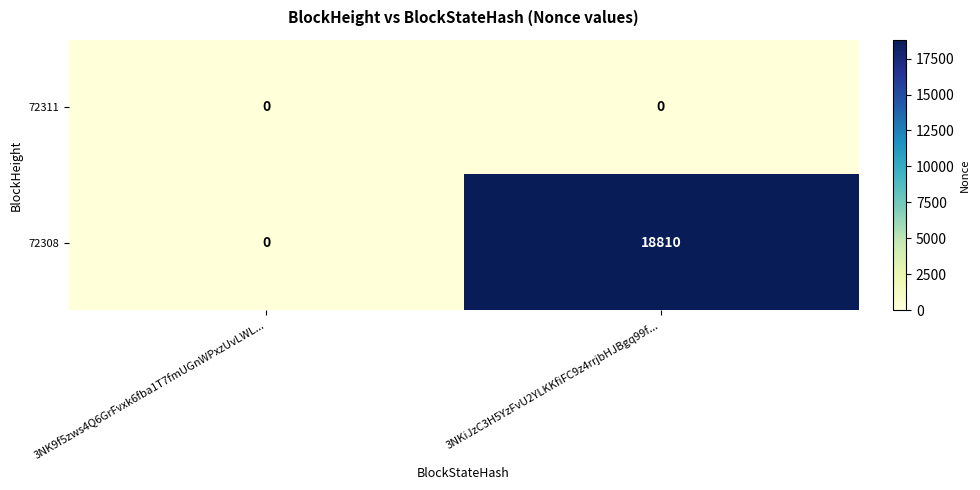

Rank the series by their average value, from highest to lowest.

72308, 72311